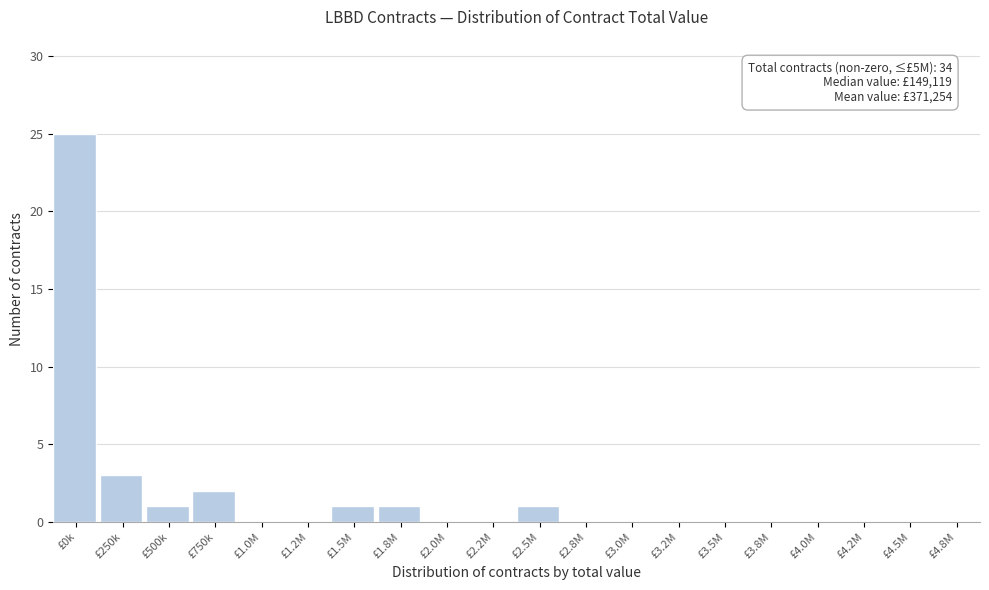

Reading right to left, transcribe all the data shown in this chart.

£4.8M=0	£4.5M=0	£4.2M=0	£4.0M=0	£3.8M=0	£3.5M=0	£3.2M=0	£3.0M=0	£2.8M=0	£2.5M=1	£2.2M=0	£2.0M=0	£1.8M=1	£1.5M=1	£1.2M=0	£1.0M=0	£750k=2	£500k=1	£250k=3	£0k=25